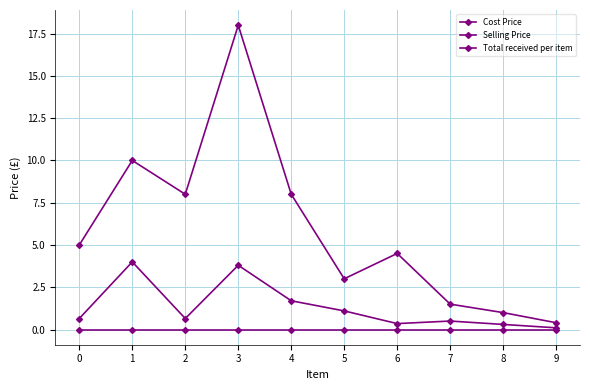

How many lines are shown in the chart?

3